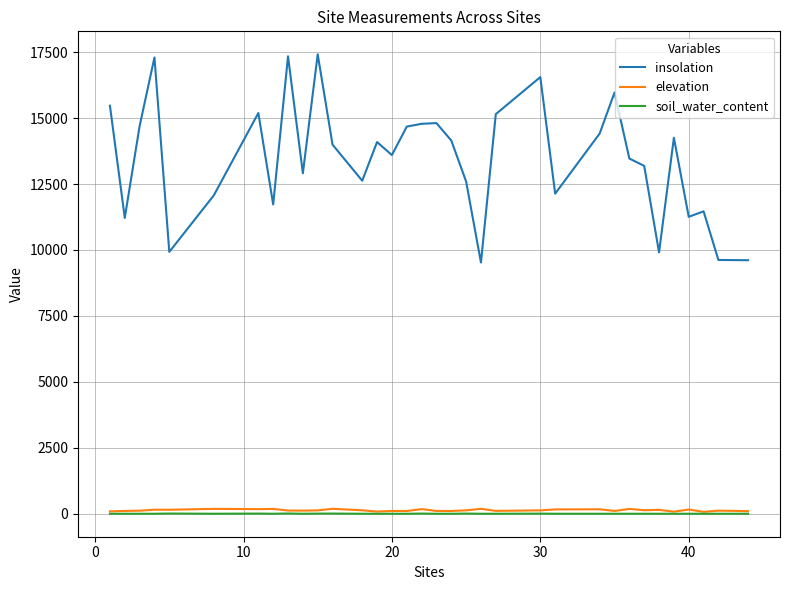

True or false: soil_water_content and insolation intersect in this chart.

False